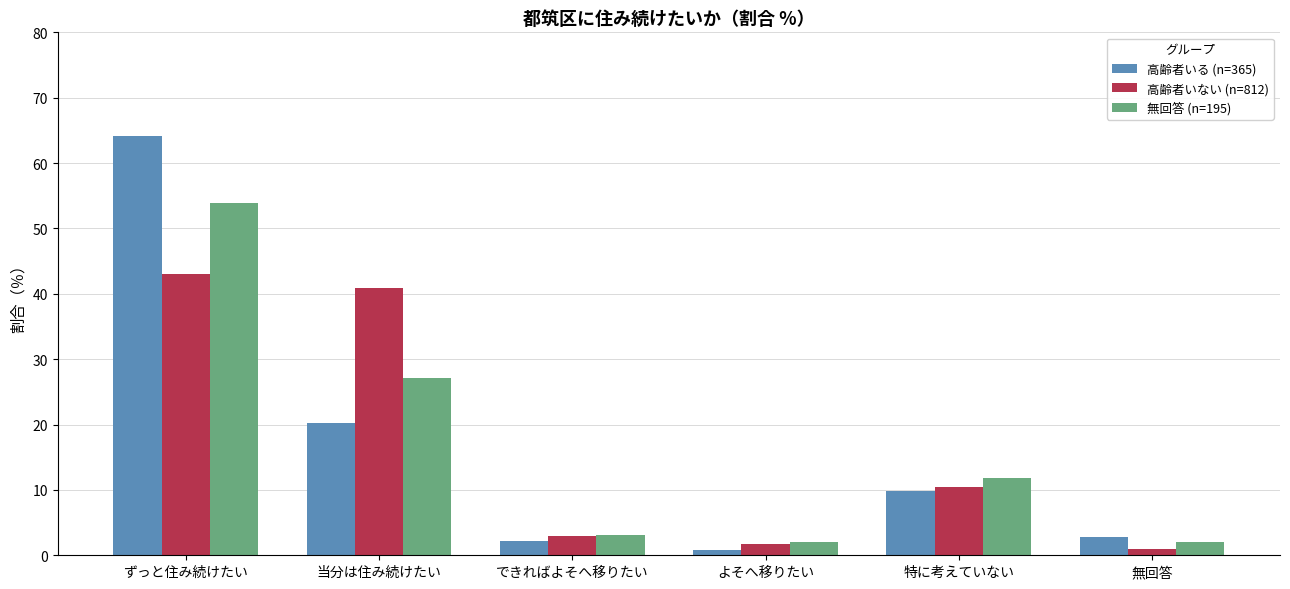

Rank the series by their maximum value, from lowest to highest.

高齢者いない (n=812), 無回答 (n=195), 高齢者いる (n=365)